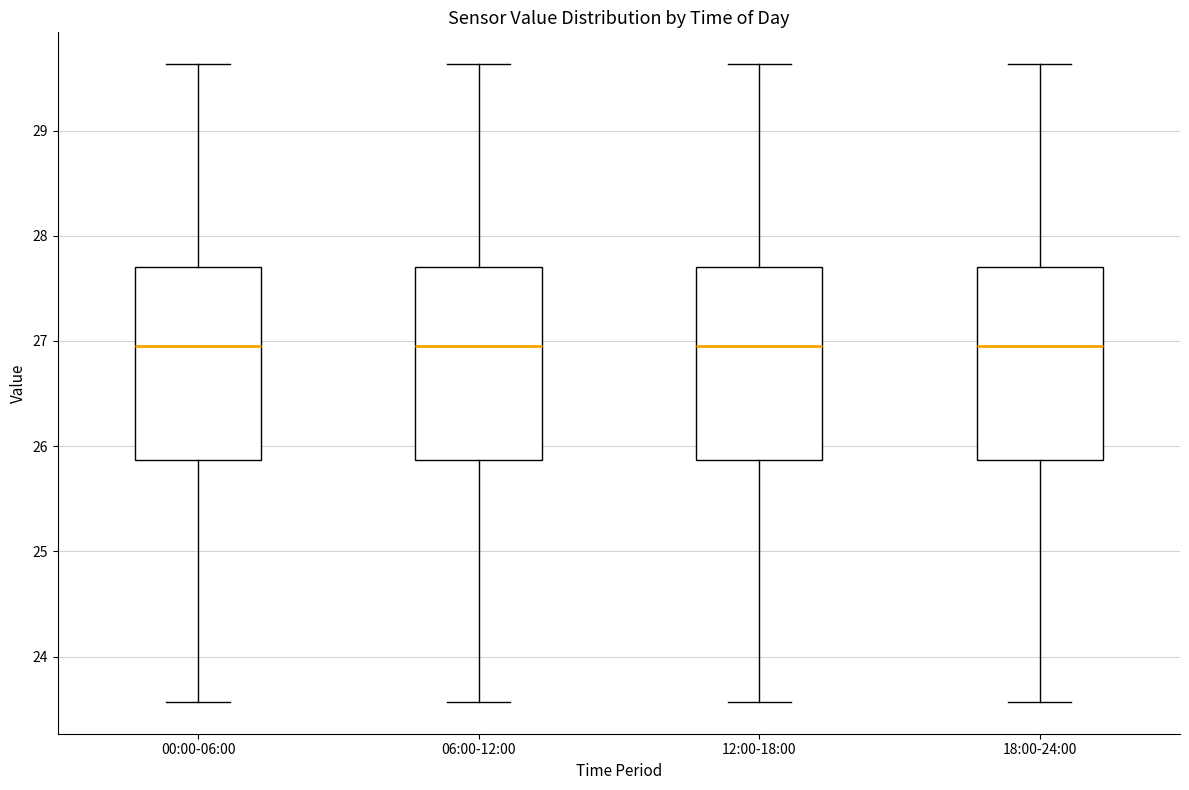

Where does the upper whisker of the box for 12:00-18:00 end on the y-axis? The values are not printed on the chart, so give them approximately, as read against the axis.

29.6